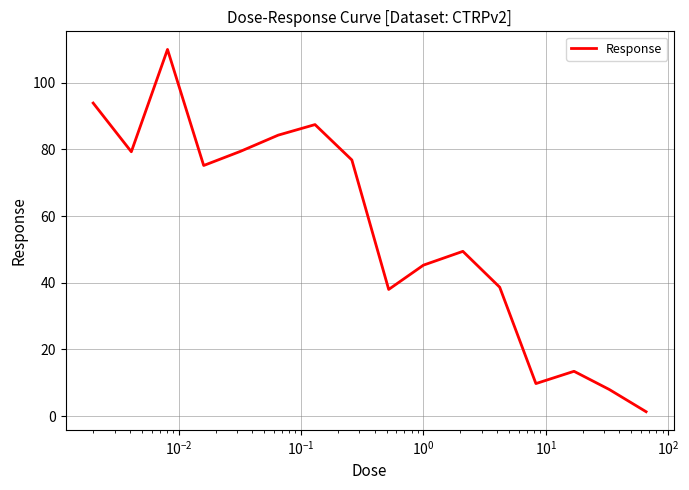

What is the maximum value shown in the chart?

110.0